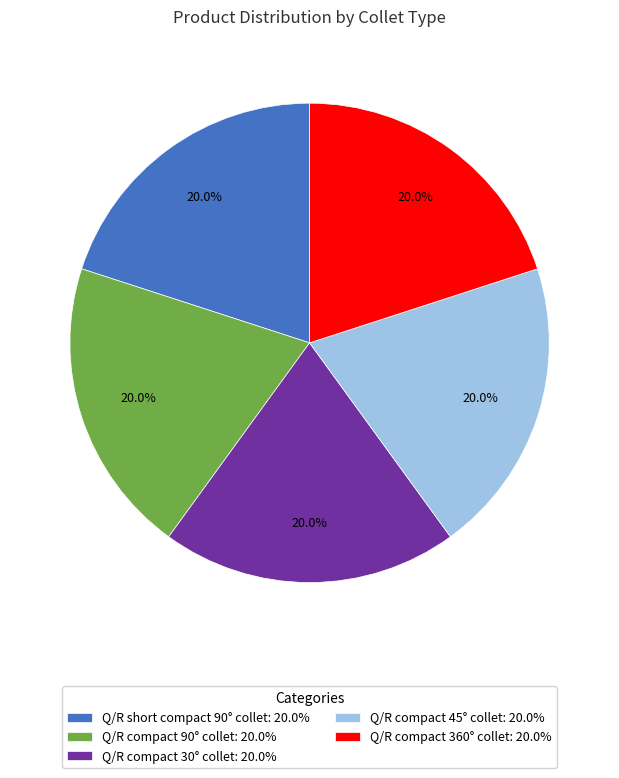

True or false: Q/R compact 45° collet accounts for 20% of the total.

True